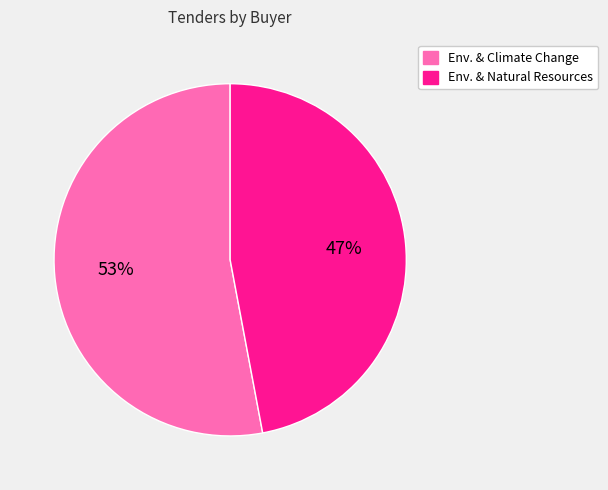

To the nearest percent, what is the average slice percentage?

50%